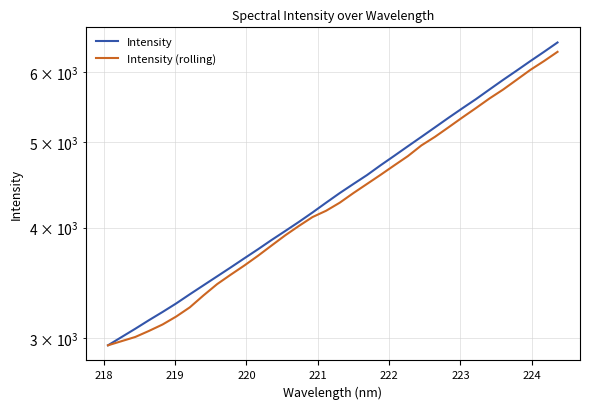

Reading right to left, what are all the values shown in this chart?

Intensity: 6476.5	6319.7	6169.7	6019.7	5875.8	5730.9	5588.2	5456.5	5325.4	5194.2	5066.7	4943.5	4822.1	4705.3	4586.6	4481.5	4377.0	4268.9	4161.4	4060.5	3965.7	3874.3	3781.5	3693.8	3607.2	3524.1	3443.2	3363.8	3284.6	3212.4	3144.3	3075.2	3009.8	2945.6
Intensity (rolling): 6320.6	6169.7	6030.4	5877.6	5729.6	5598.6	5459.8	5327.5	5195.1	5067.6	4955.2	4818.4	4703.6	4589.9	4482.0	4376.8	4268.7	4180.3	4112.1	4018.1	3921.4	3819.0	3718.1	3625.3	3539.7	3453.7	3353.7	3251.5	3174.5	3109.5	3057.7	3010.2	2977.7	2945.6